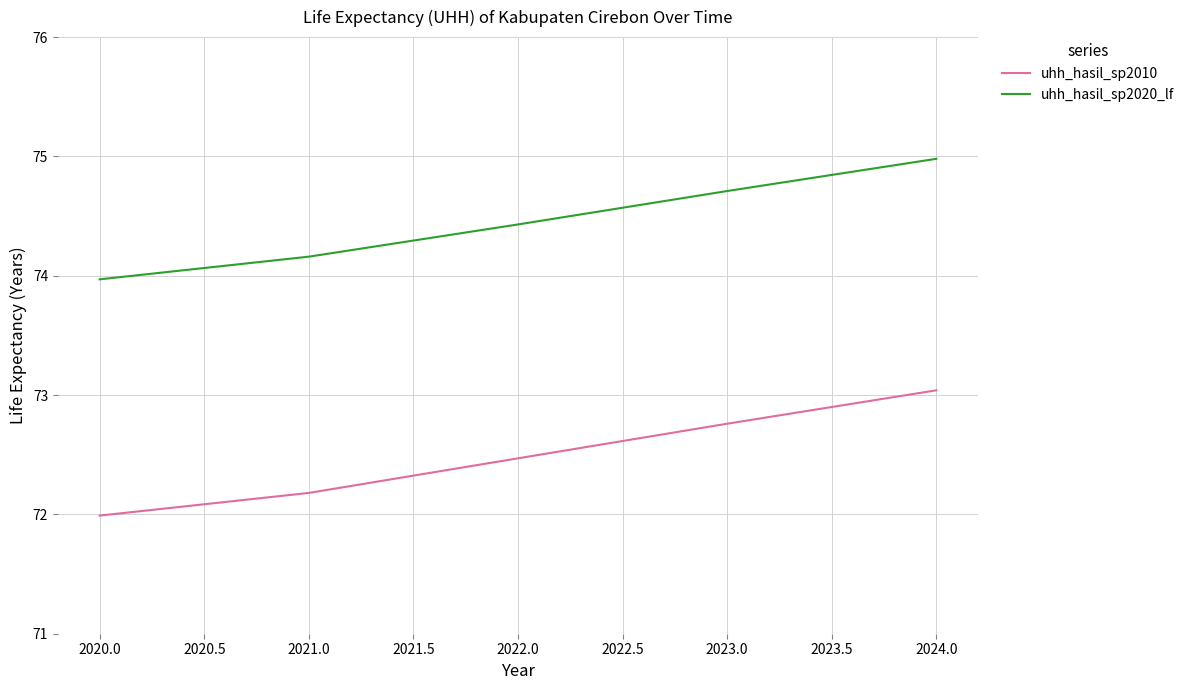

What is the minimum value shown in the chart?

72.0